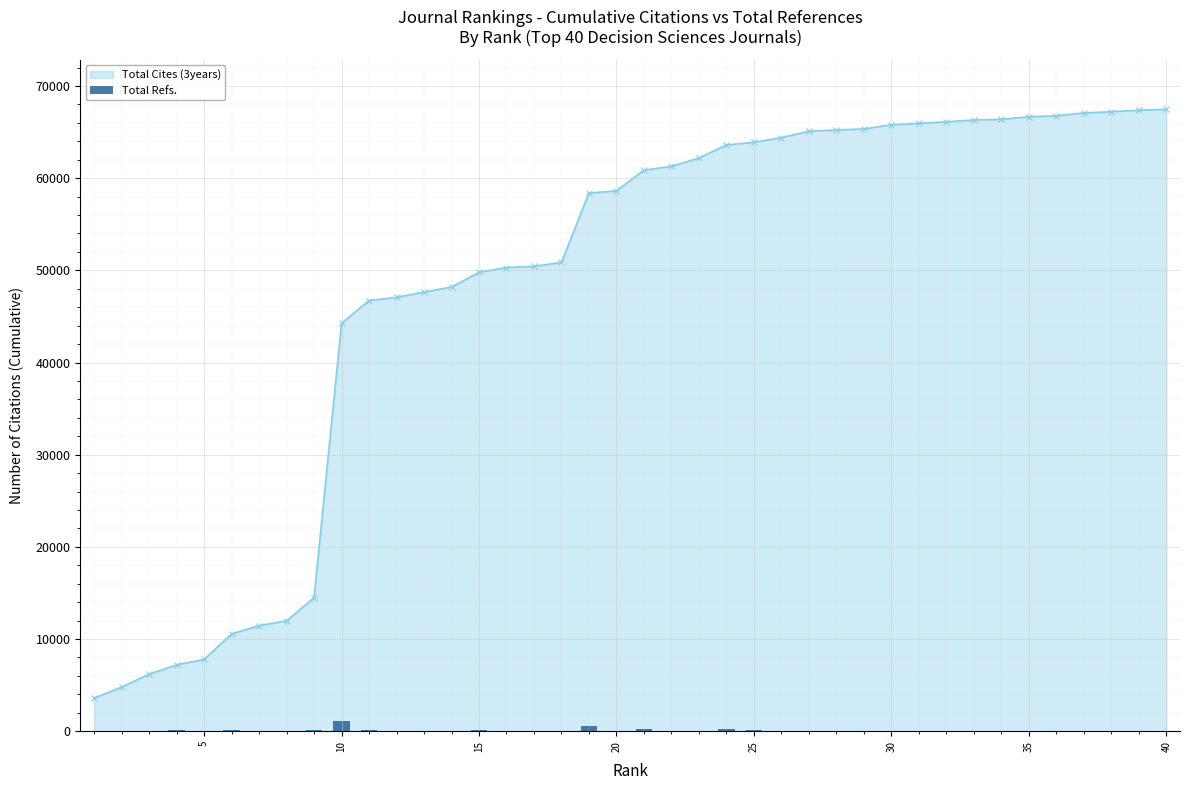

What is the difference between the maximum and minimum values?

1079.6